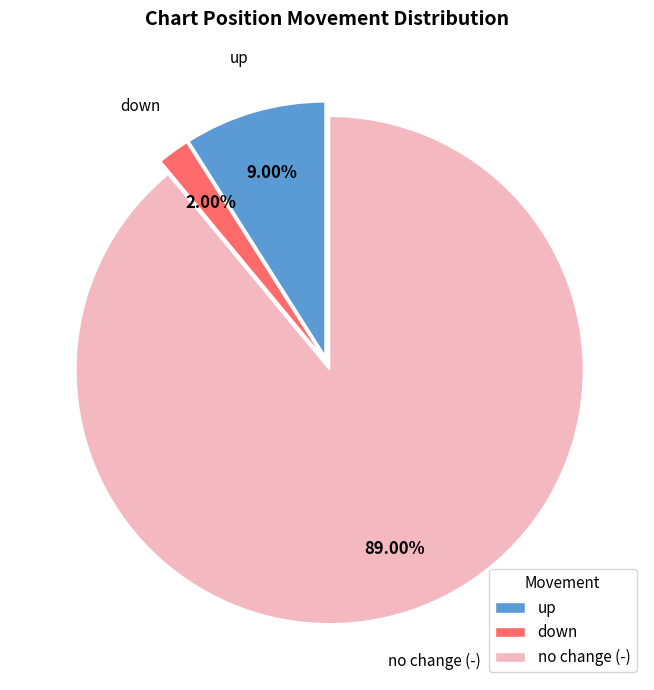

Does any single category account for the majority?

Yes